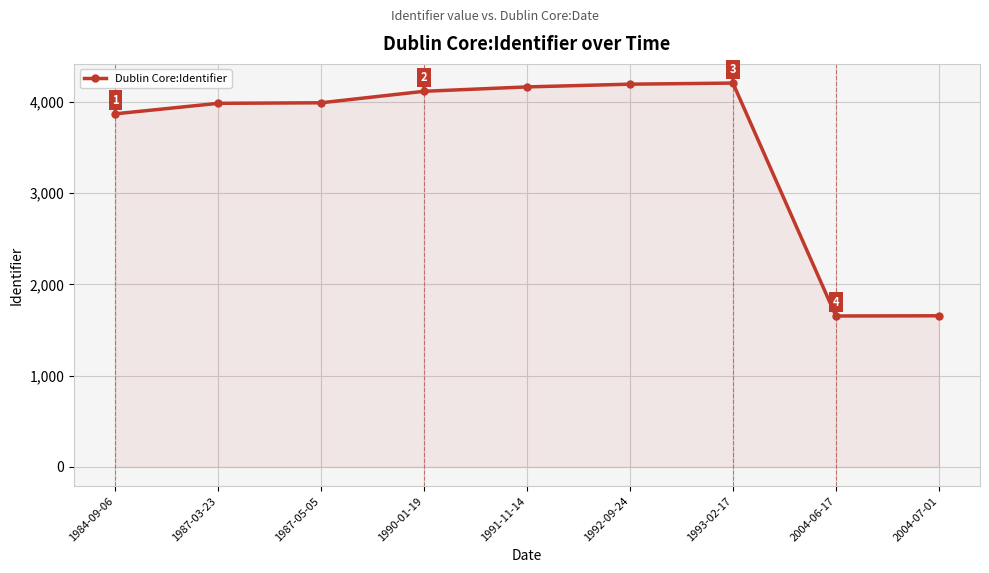

What is the difference between the maximum and second lowest values?

2552